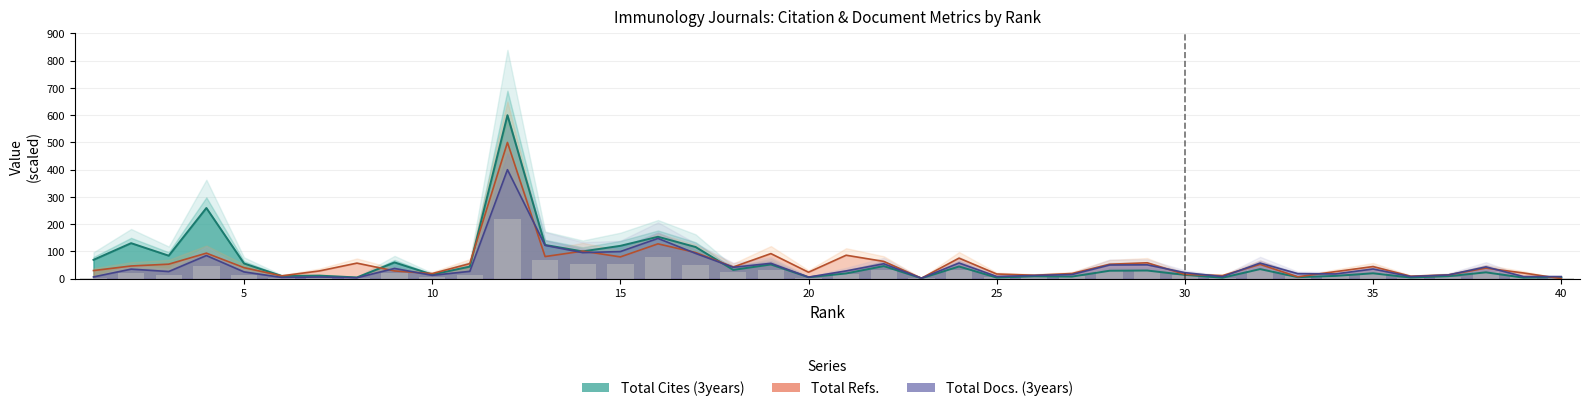

Rank the series by their maximum value, from lowest to highest.

Total Docs. (3years), Total Refs., Total Cites (3years)